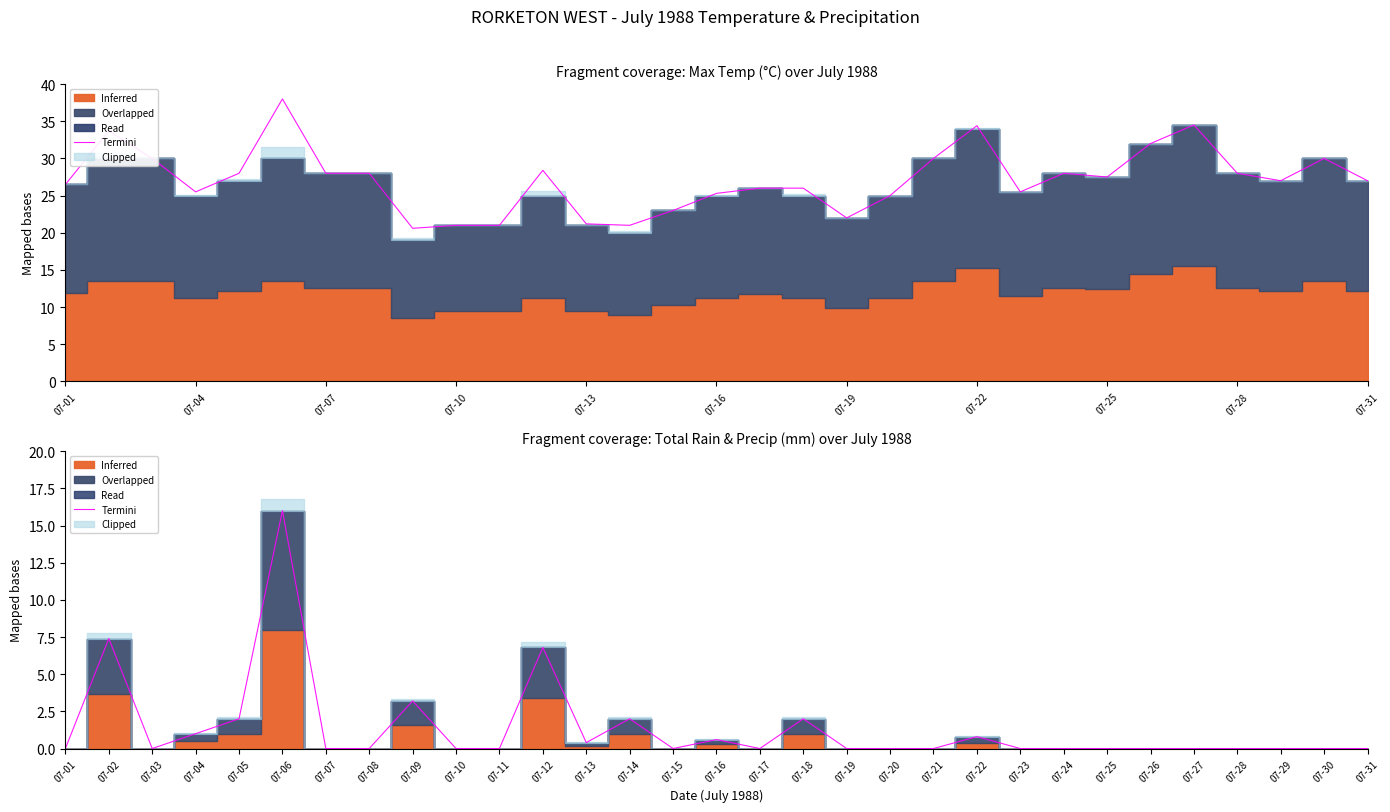

Which label corresponds to the smallest value in the chart?

07-01